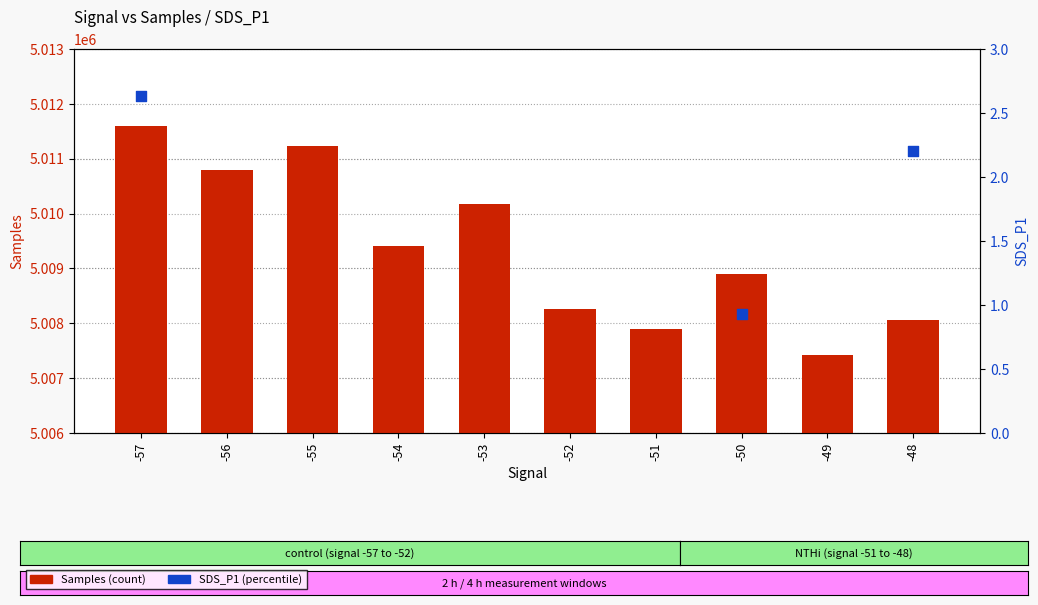

What are all the series names shown in the legend?

Samples, SDS_P1